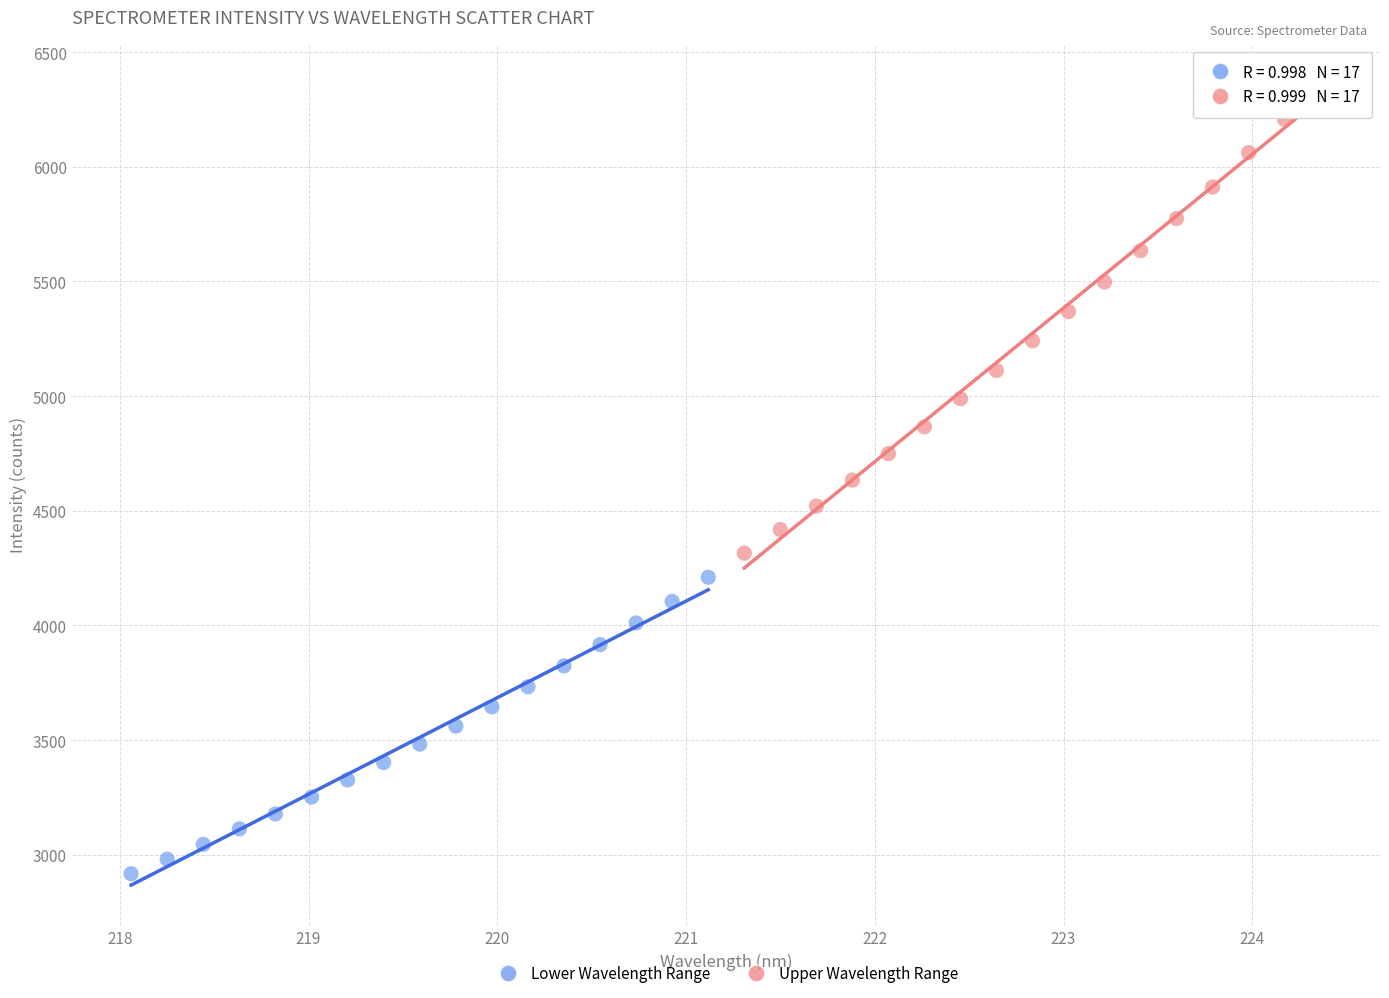

Which series has the largest Y range (max minus min)?

Upper Wavelength Range